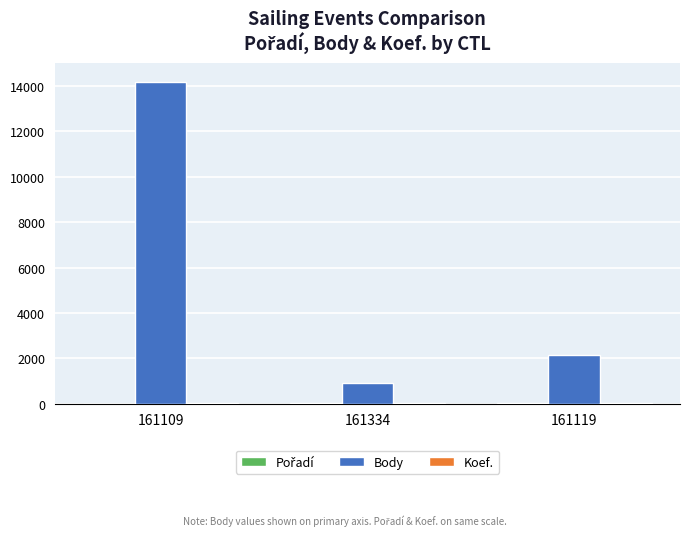

Which series has the largest total across all categories?

Body